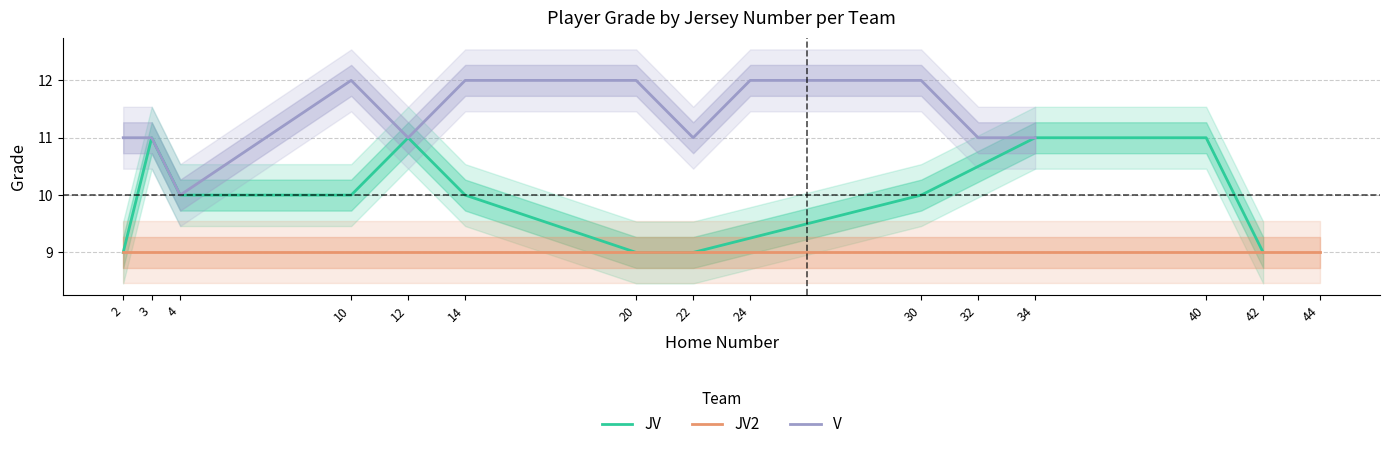

What is the average value of the JV2 series?

9.0